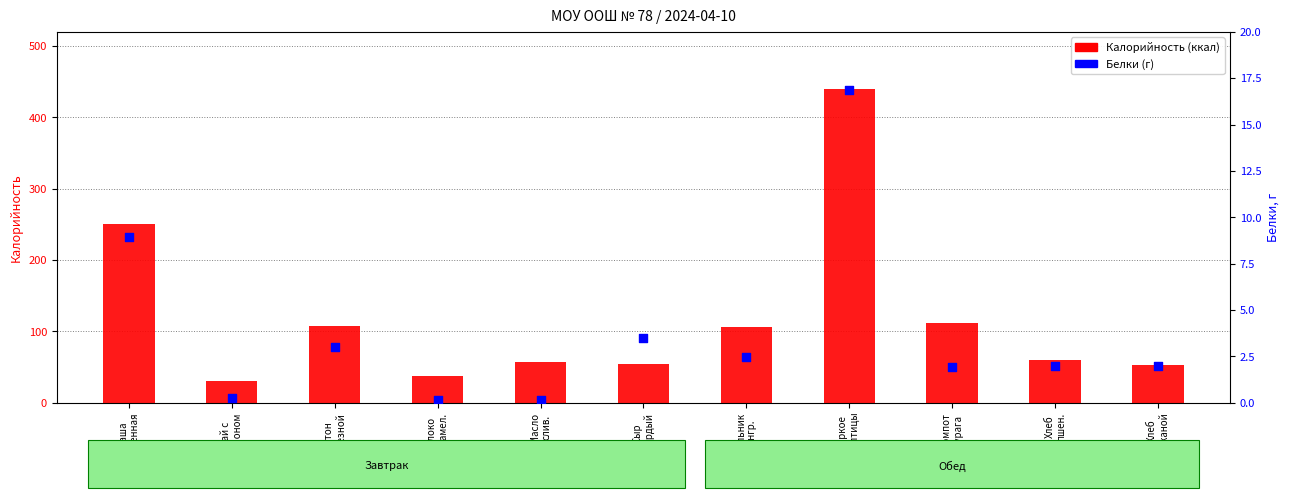

What are all the series names shown in the legend?

Калорийность (ккал), Белки (г)